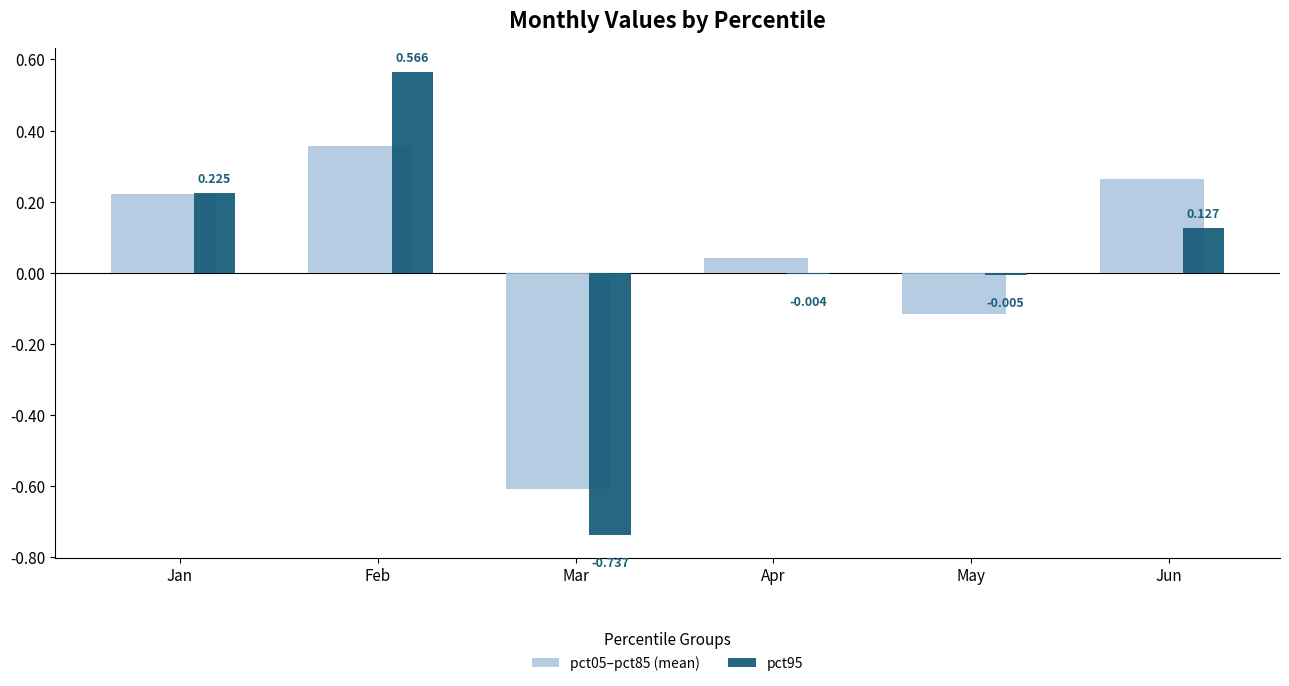

At which category is the sum across all series the highest?

Feb